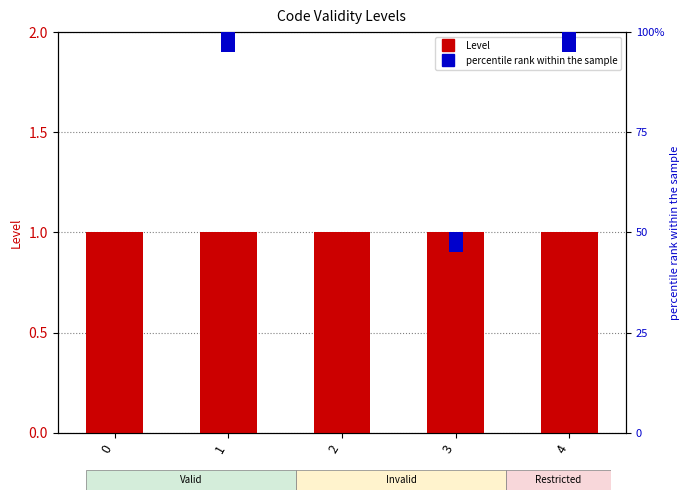

The value of Level at 3 is 1.7. True or false?

False